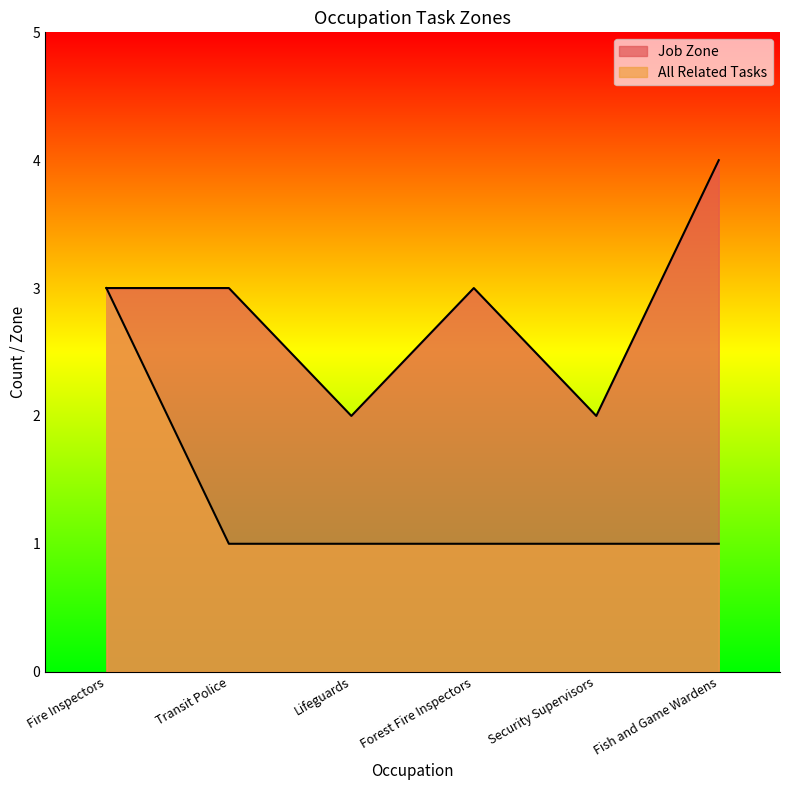

Reading right to left, what are all the values shown in this chart?

Job Zone: 4	2	3	2	3	3
All Related Tasks: 1	1	1	1	1	3